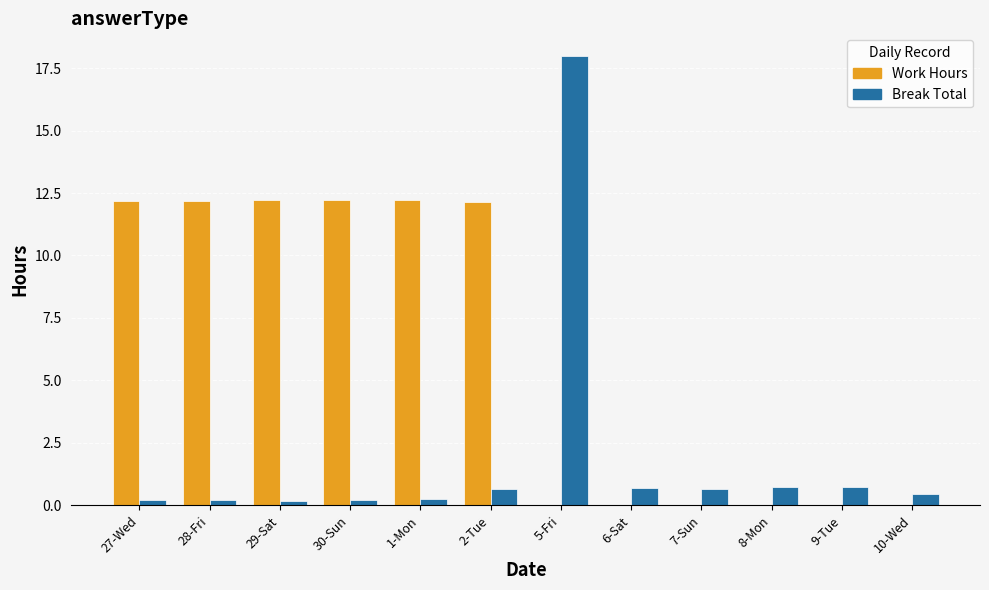

Which category has the highest value across all series?

5-Fri